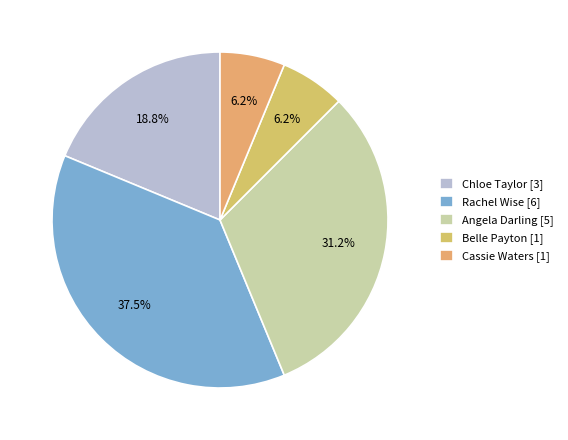

What is the ratio of the value at Cassie Waters to the value at Angela Darling?

0.2